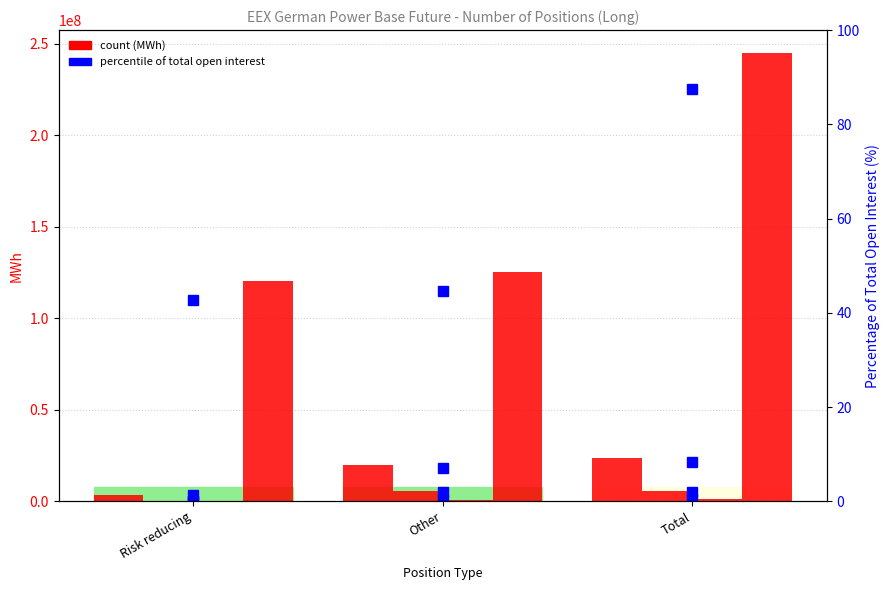

Which label corresponds to the smallest value in the chart?

Risk reducing